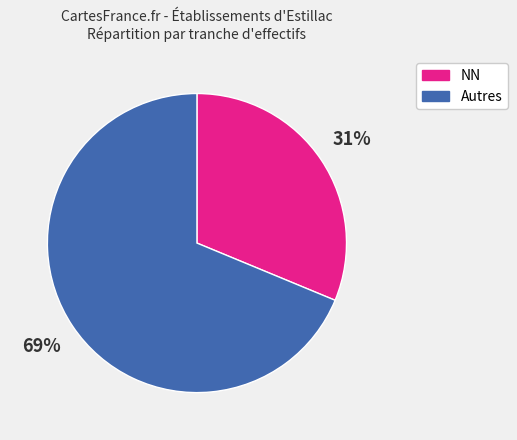

Is there a majority slice in this chart?

Yes